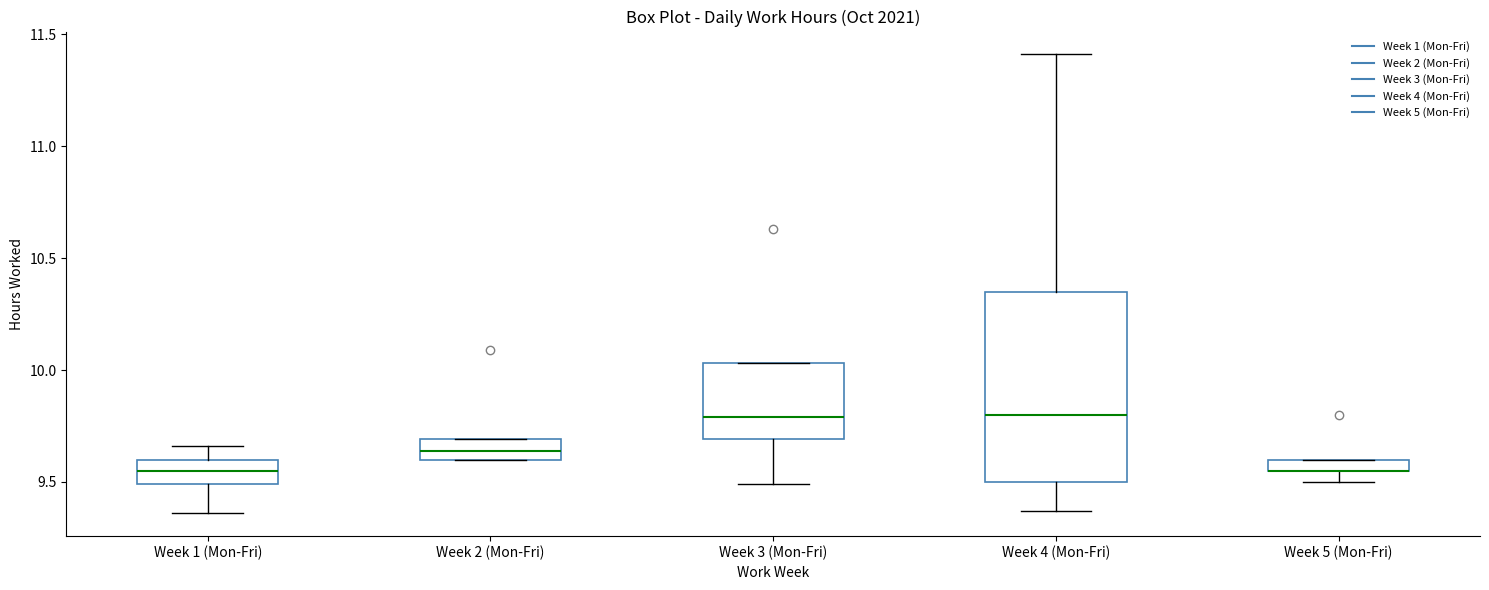

Where is the upper edge of the box for Week 3 (Mon-Fri) on the y-axis? The values are not printed on the chart, so give them approximately, as read against the axis.

10.05